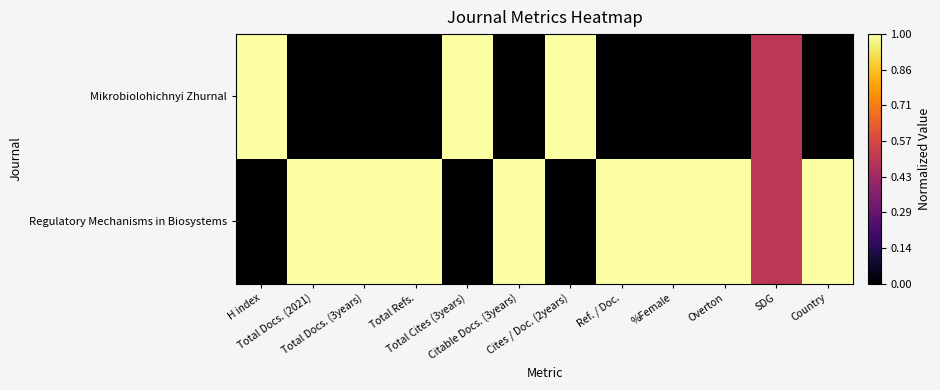

At how many categories does at least one series exceed 0?

12